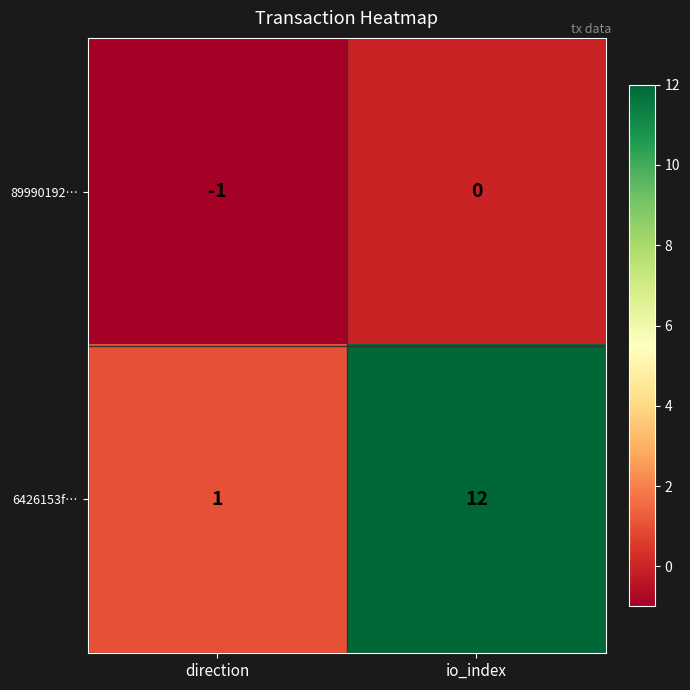

Is the value of 89990192… at io_index greater than the value of 6426153f… at io_index?

No